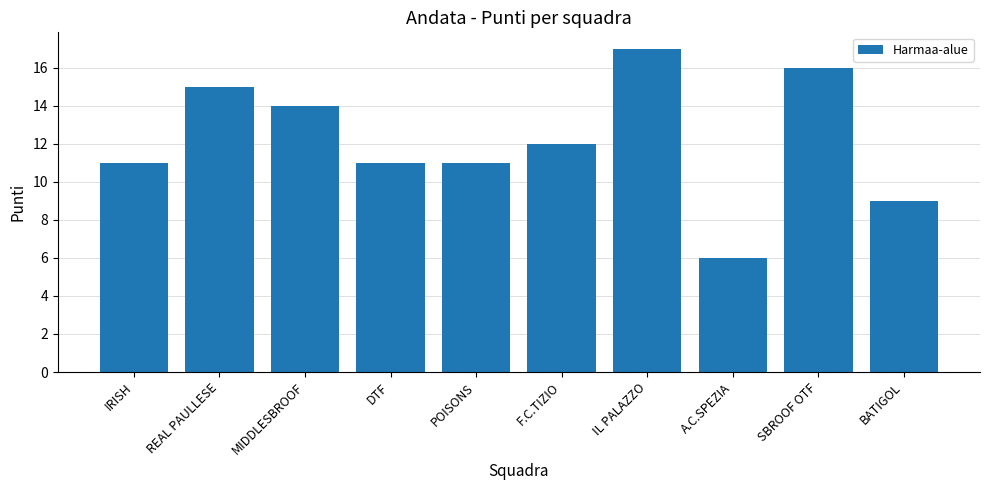

What is the sum of all values?

122